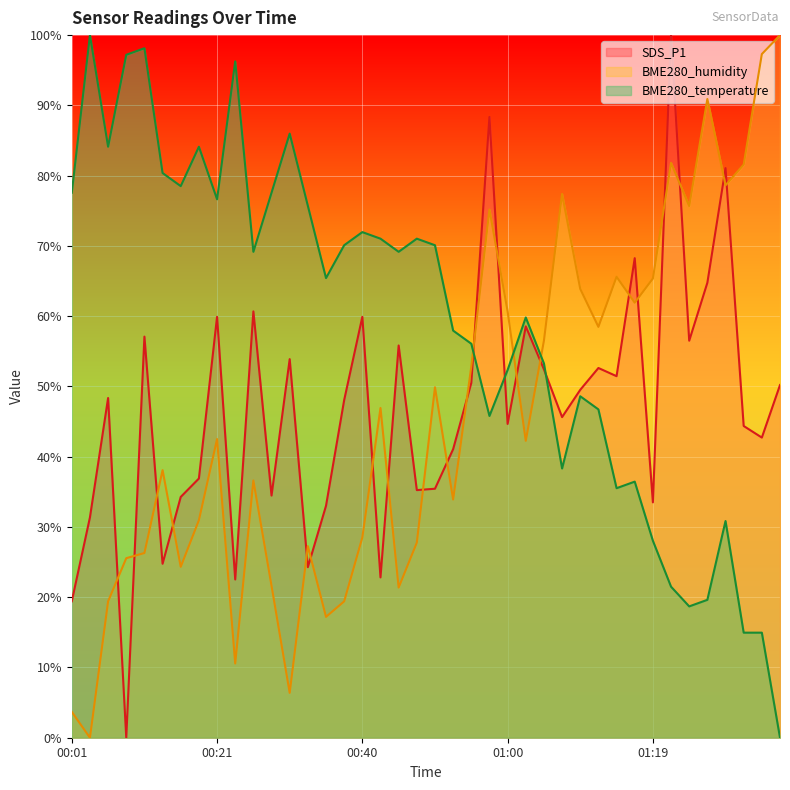

At which category does BME280_temperature reach its first local peak?

00:04